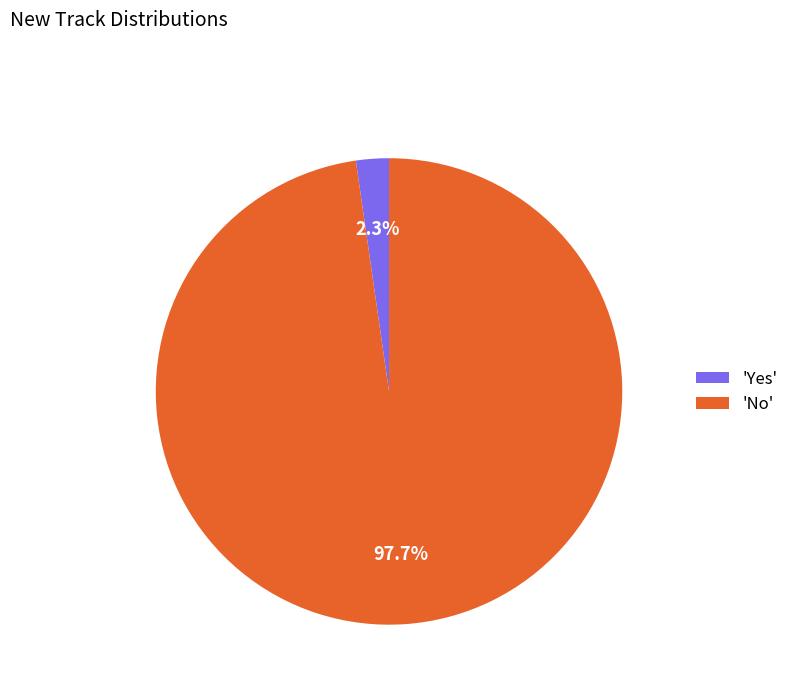

Which category has the smallest portion of the pie?

'Yes'